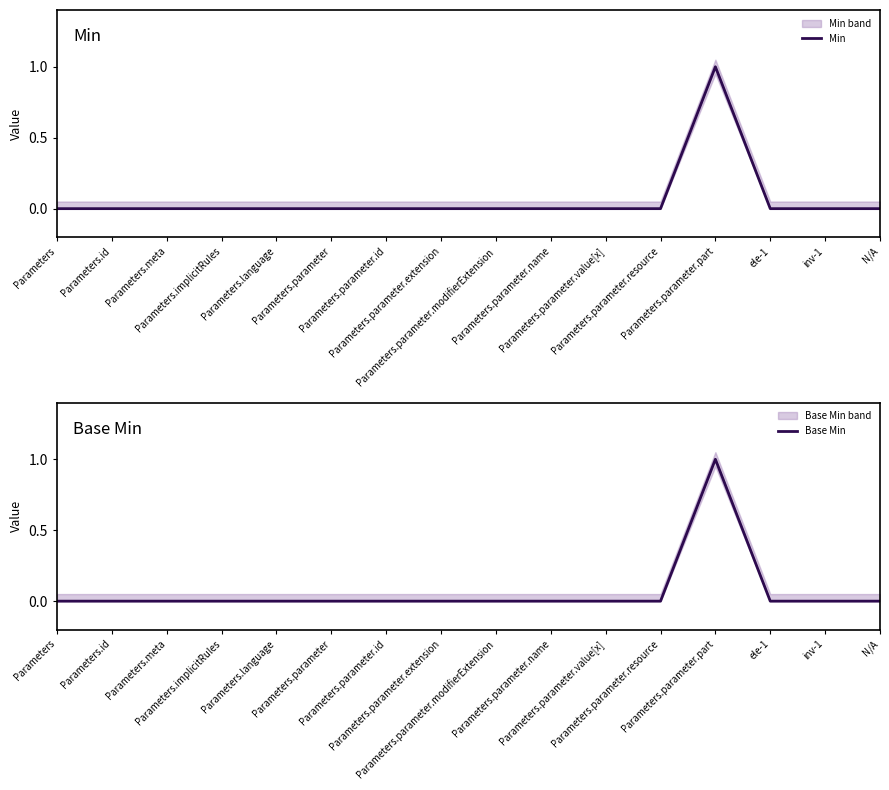

True or false: Min has more than 1 points higher than both neighbors.

False